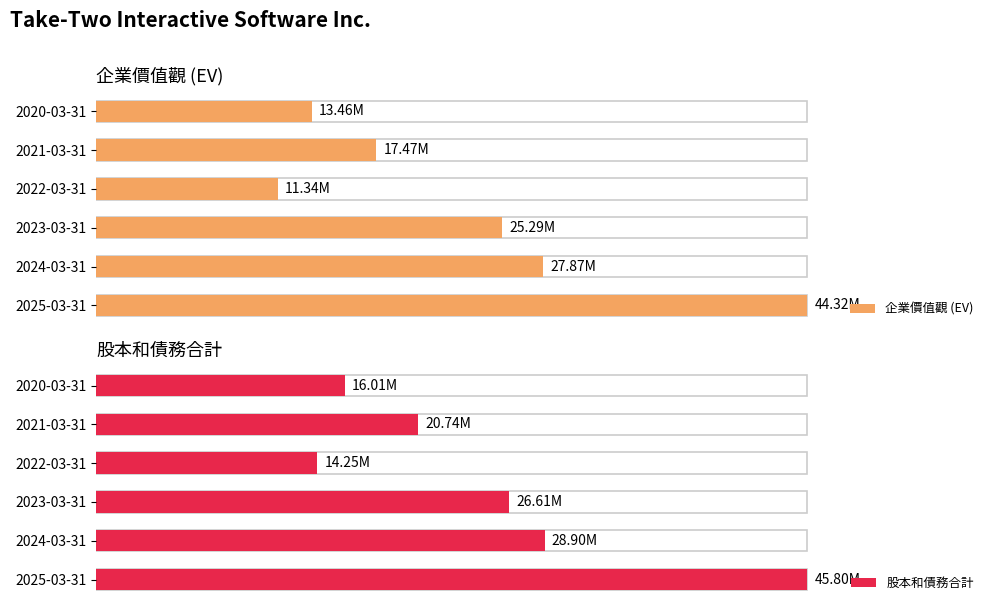

How many bars are there in total?

12